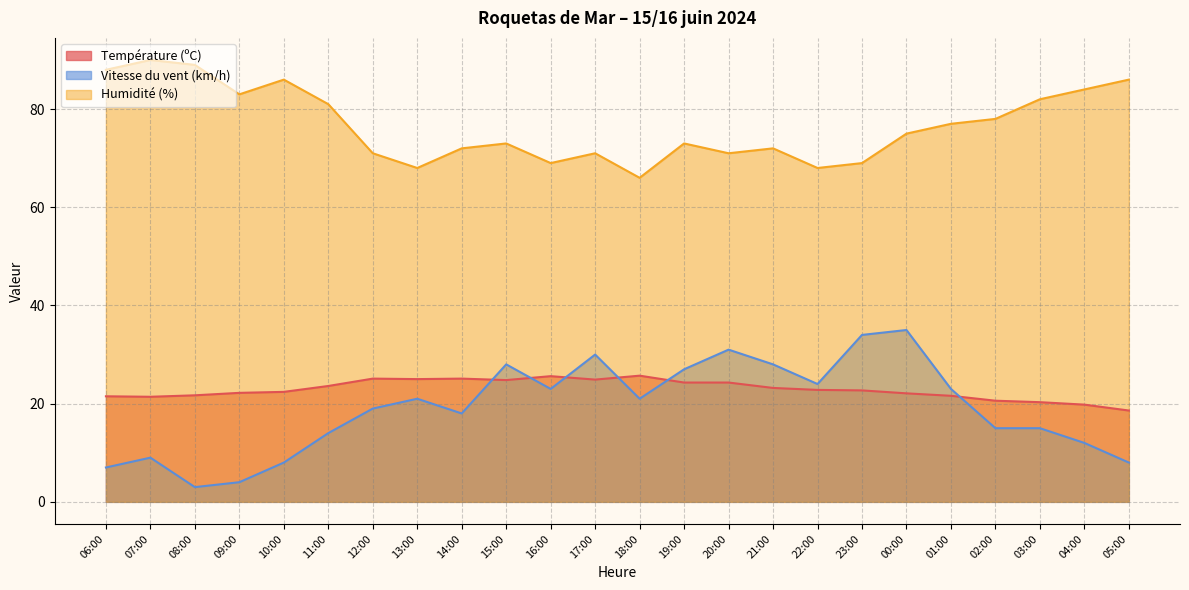

What is the spread (max minus min) of values at 08:00?

86.0